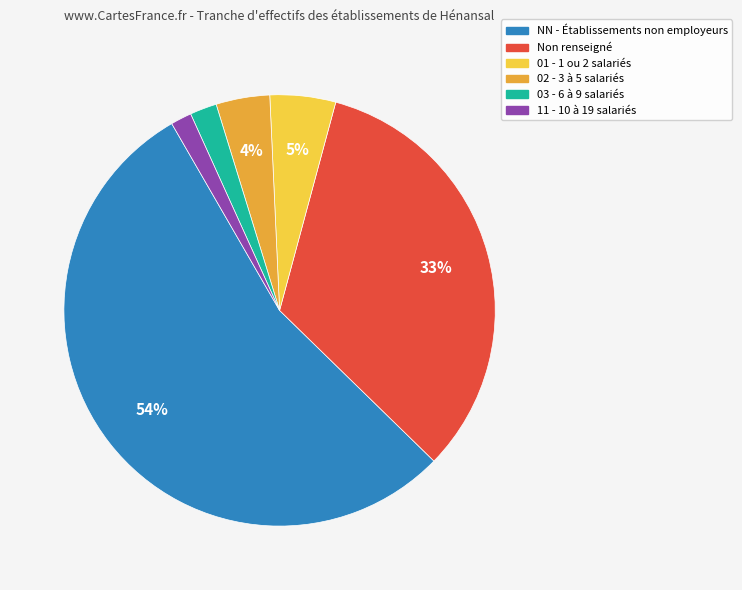

To the nearest percent, what is the average slice percentage?

17%